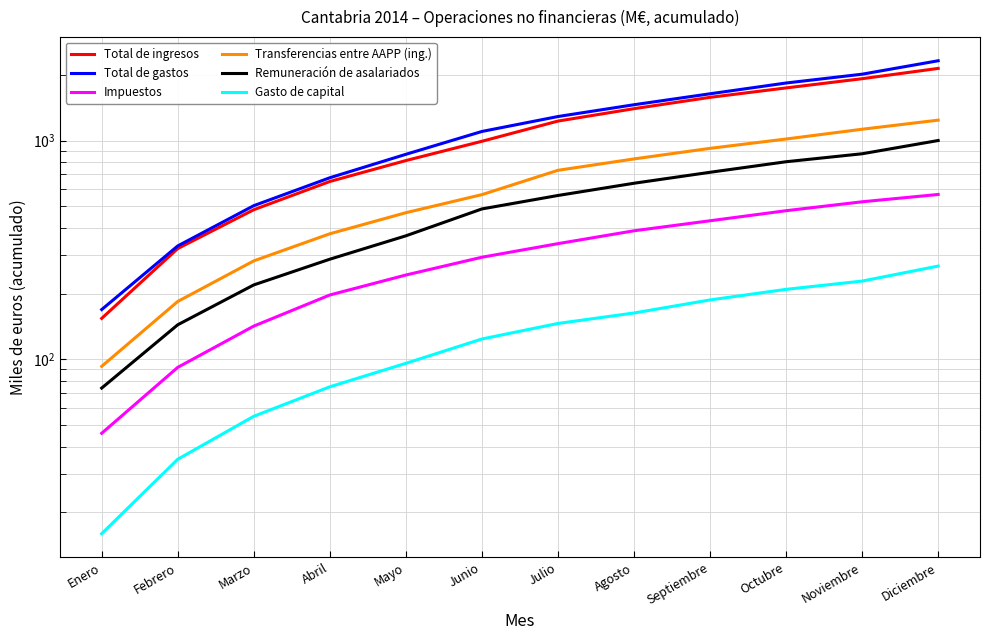

True or false: Remuneración de asalariados and Transferencias entre AAPP (ing.) intersect in this chart.

False